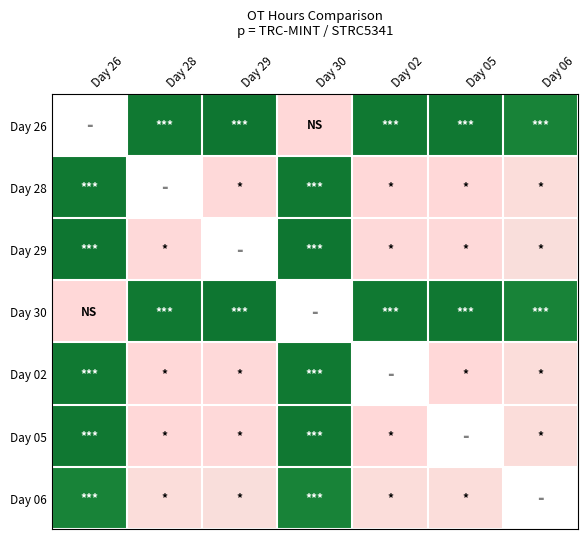

Is the value of Day 30 at Day 02 greater than the value of Day 26 at Day 05?

No